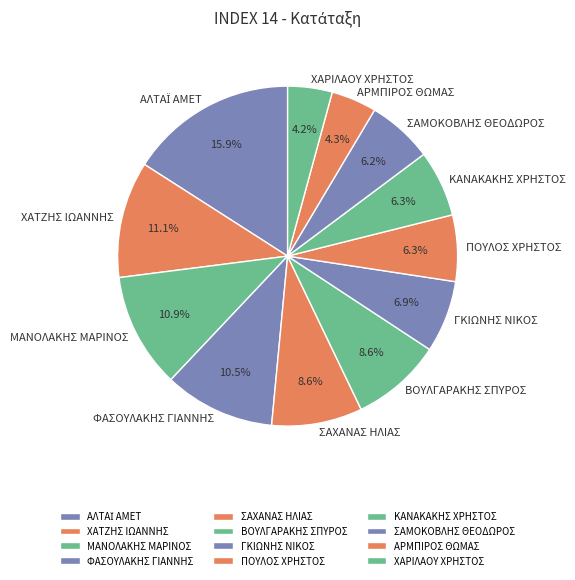

Between ΣΑΜΟΚΟΒΛΗΣ ΘΕΟΔΩΡΟΣ and ΦΑΣΟΥΛΑΚΗΣ ΓΙΑΝΝΗΣ, which is larger?

ΦΑΣΟΥΛΑΚΗΣ ΓΙΑΝΝΗΣ